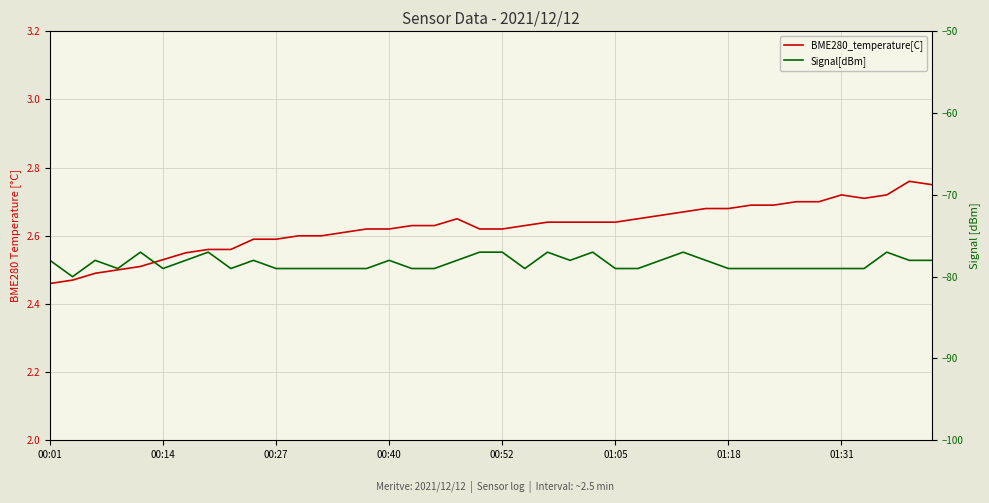

Is the value of BME280_temperature[C] at 14 greater than the value of Signal[dBm] at 9?

Yes